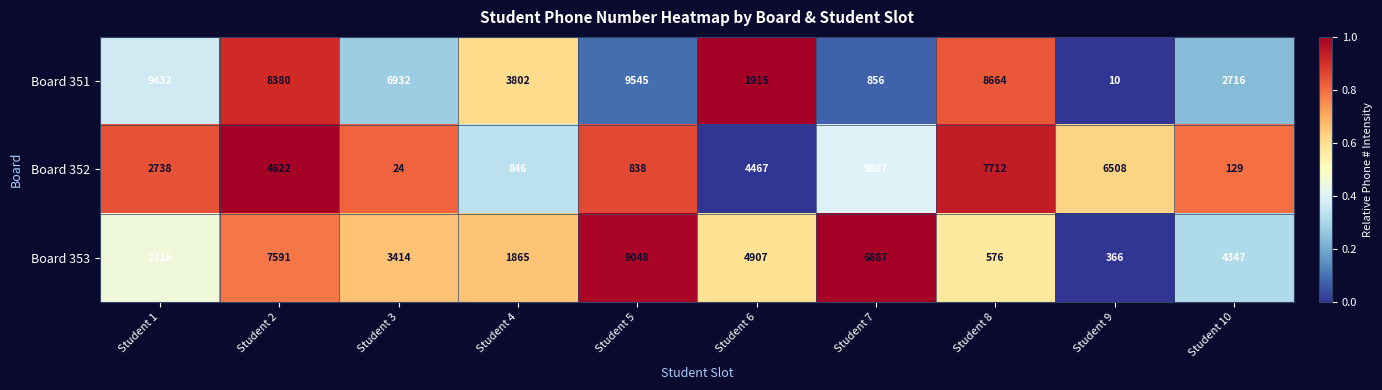

What is the spread (max minus min) of values at Student 6?

2992